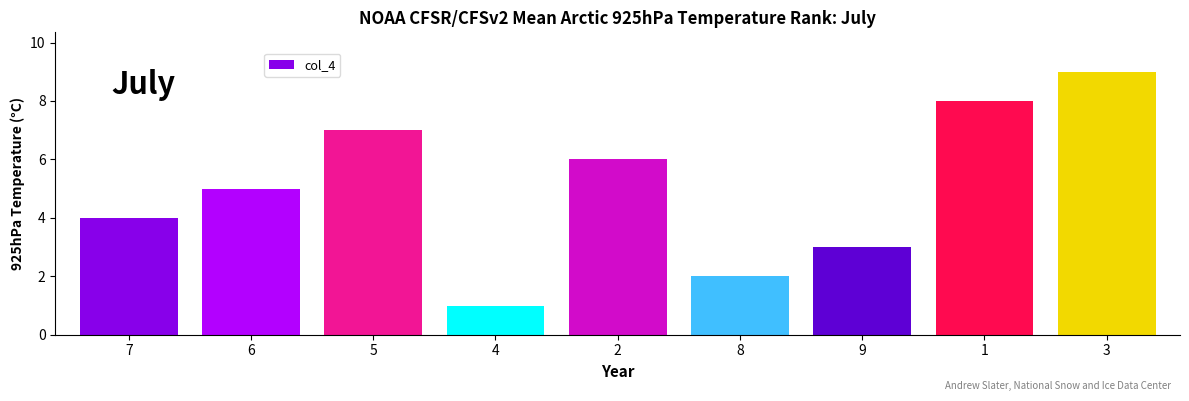

Rank the categories by value from highest to lowest.

3, 1, 5, 2, 6, 7, 9, 8, 4